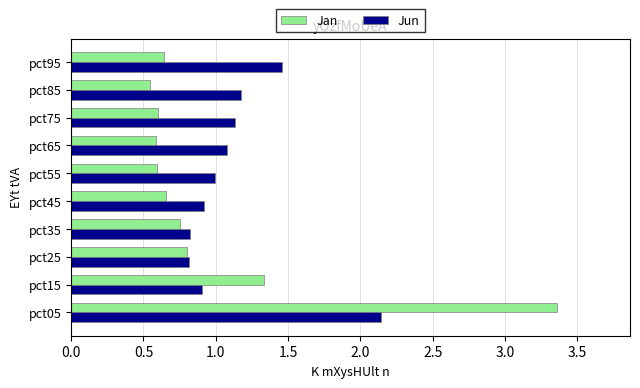

Read the Jun value at pct65.

1.1